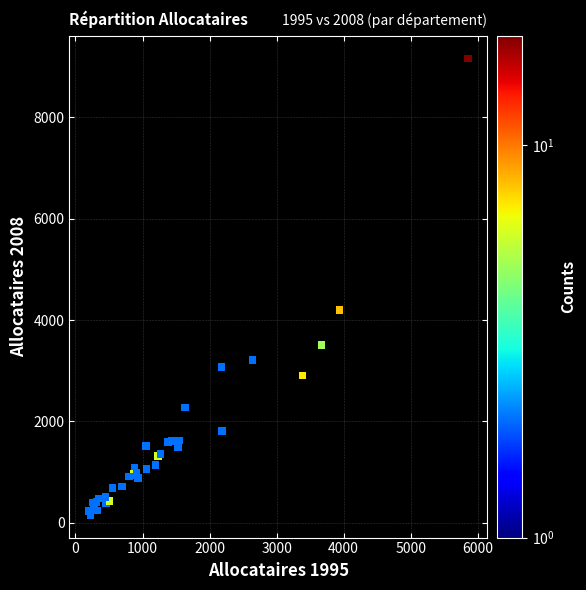

What Y value in the scatter plot is closest to 4661?

4202